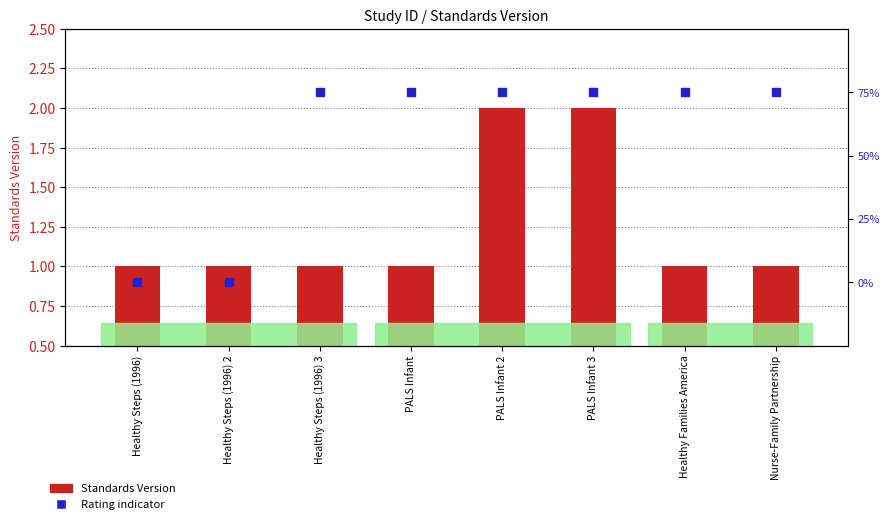

Is the value of Rating (High=1, Moderate=0) at Healthy Steps (1996) 3 greater than the value of Standards Version at PALS Infant 2?

Yes